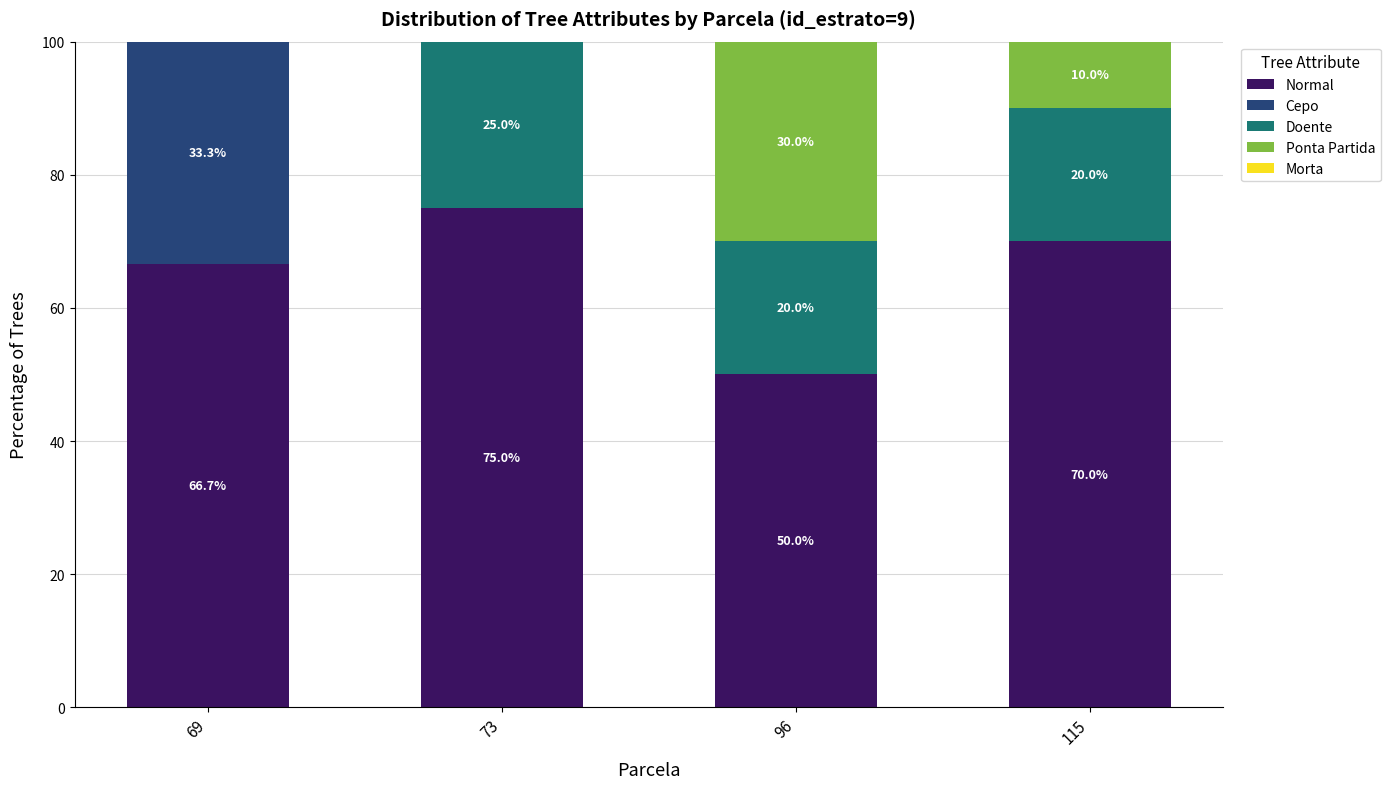

Where is Normal nearest to the value 62?

69